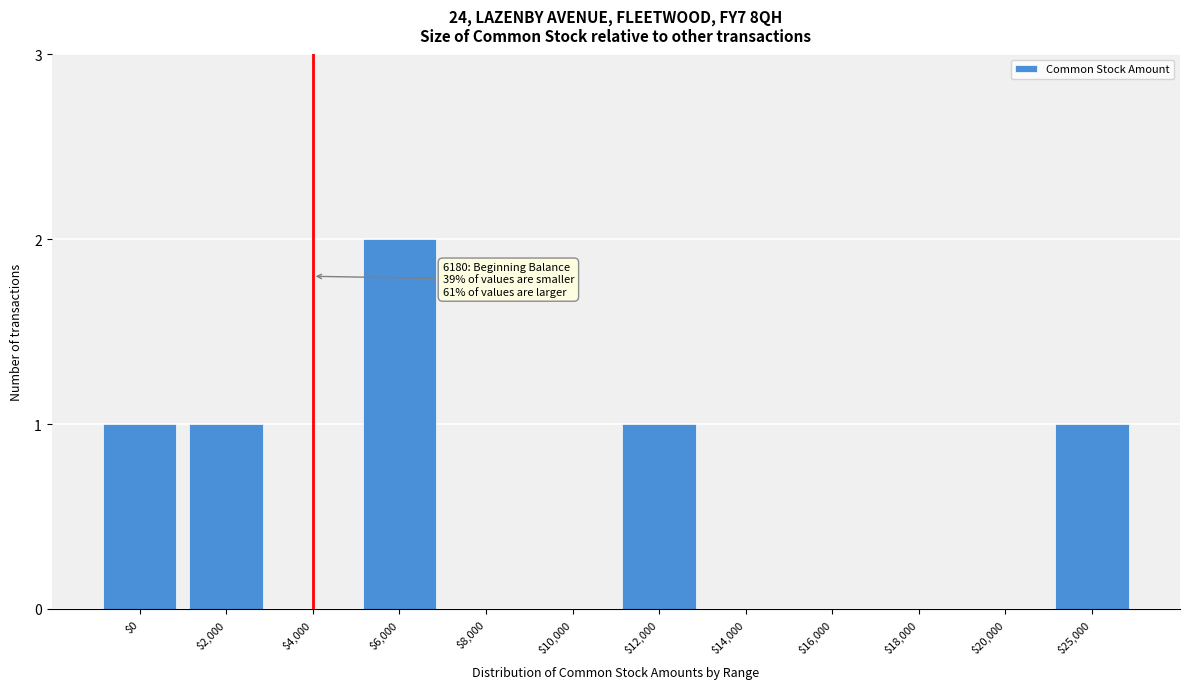

What is the sum of all values?

6